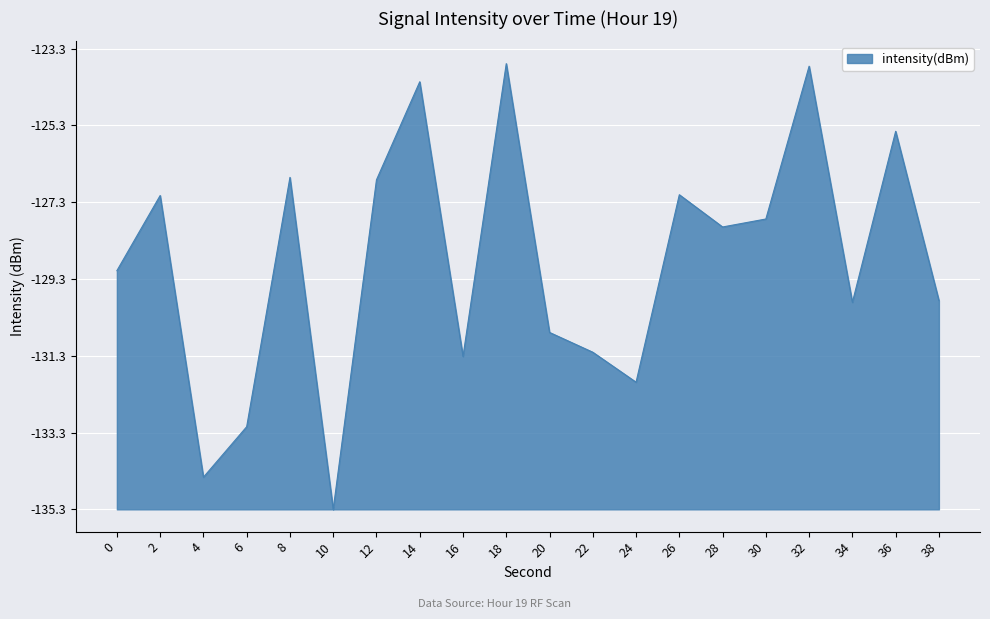

Is this an area chart (filled region under the line)?

Yes